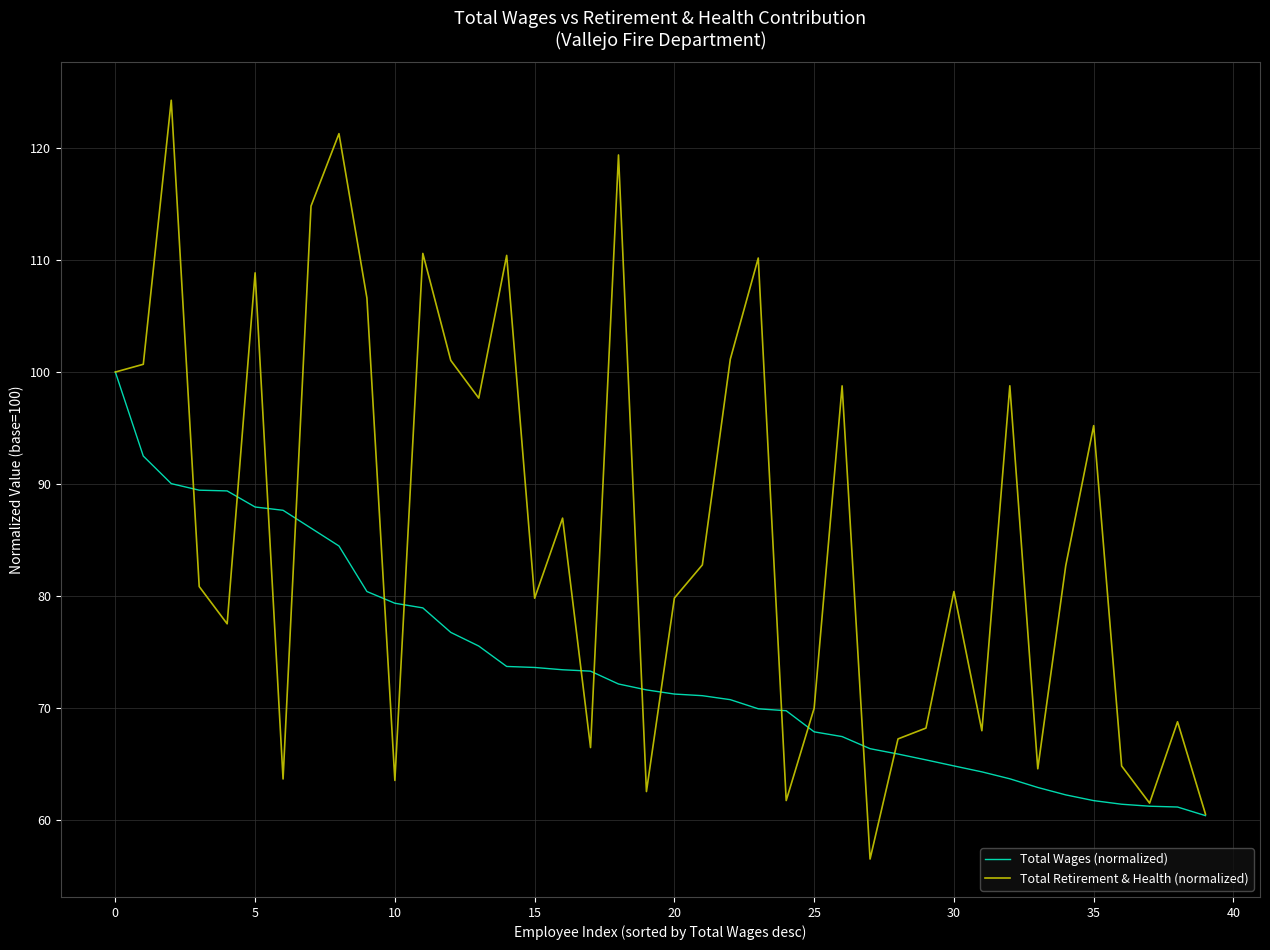

What is the minimum value for Total Retirement & Health (normalized)?

56.5